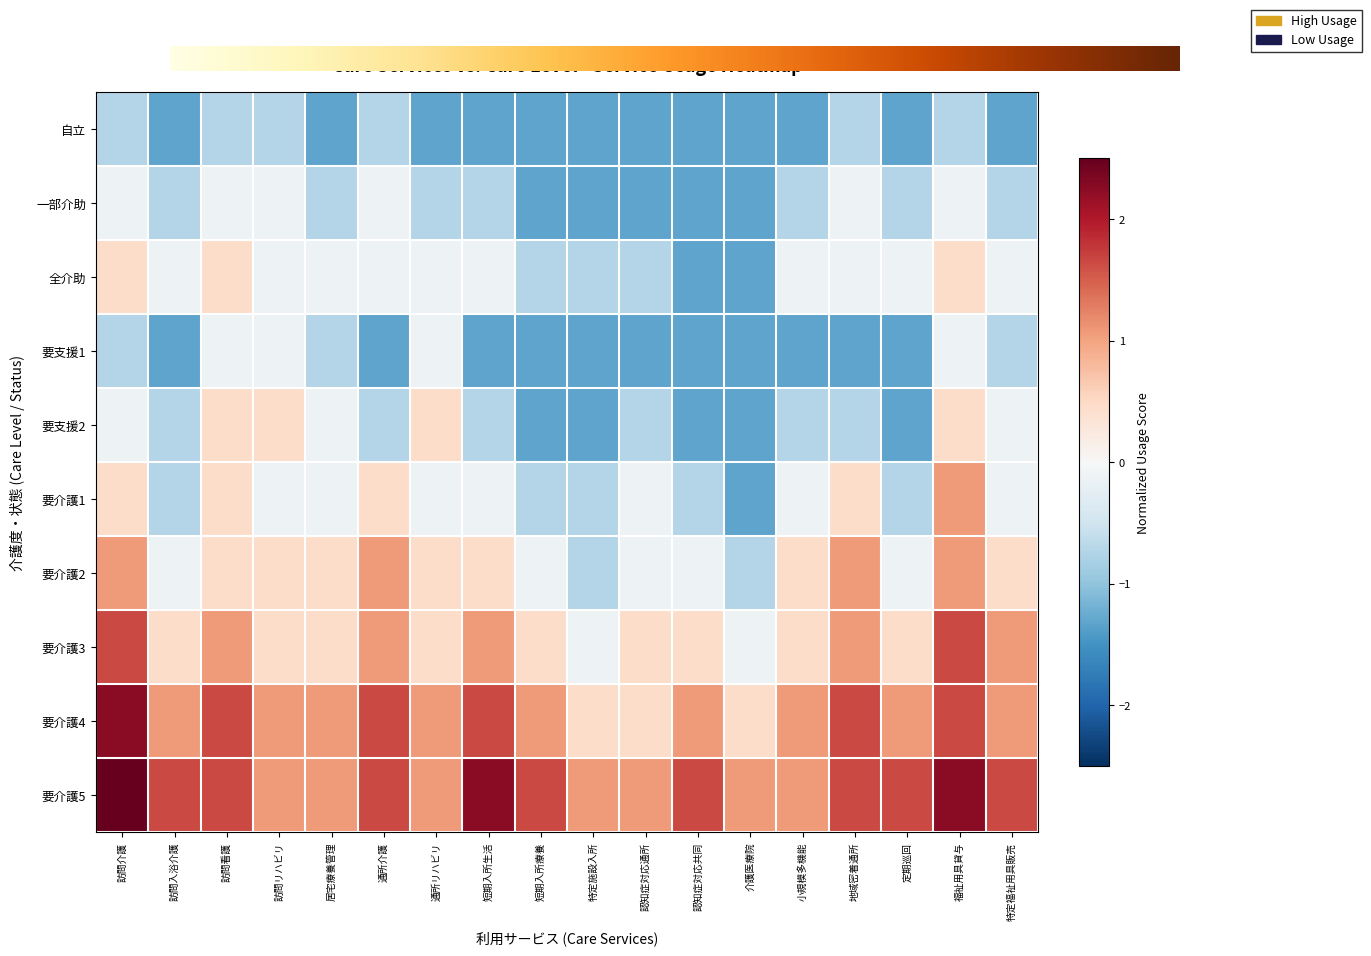

List the series in order of their peak value, lowest first.

自立, 一部介助, 要支援1, 全介助, 要支援2, 要介護1, 要介護2, 要介護3, 要介護4, 要介護5